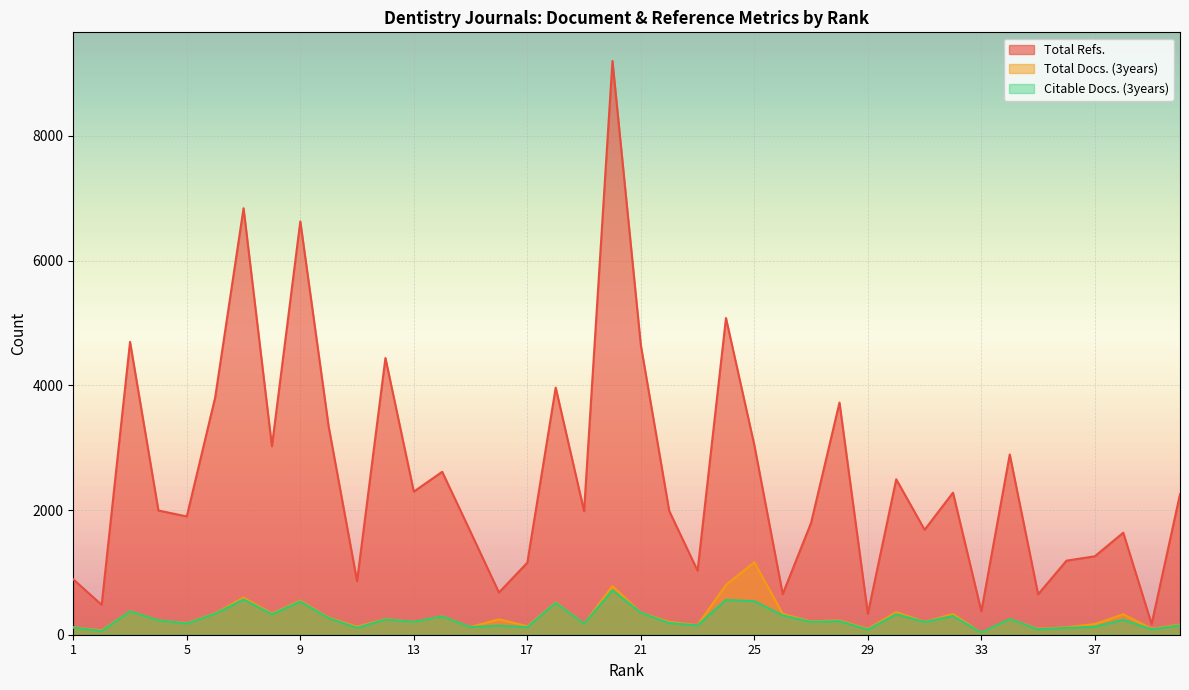

Which has a higher value, 10 or 23?

10